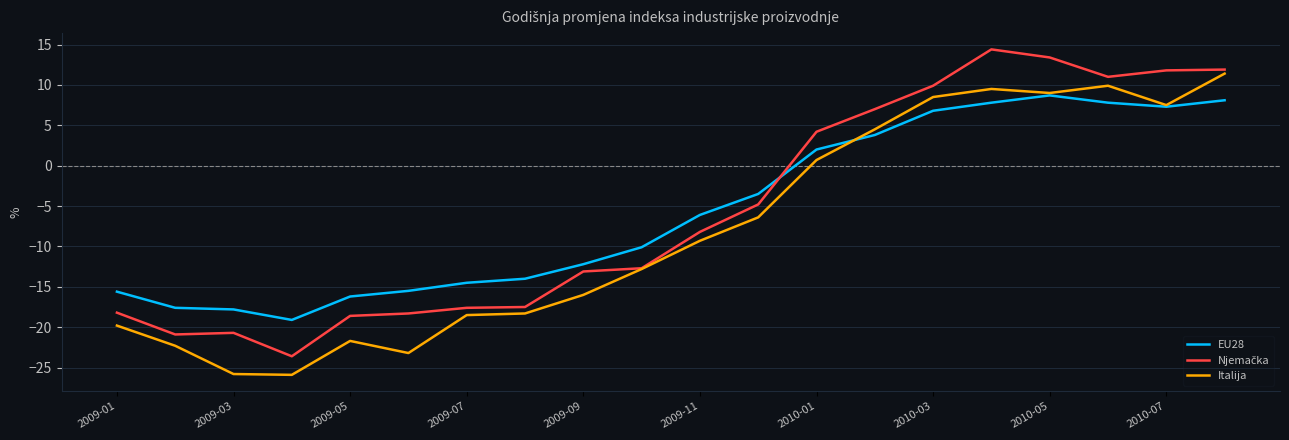

What is the maximum value shown in the chart?

14.4